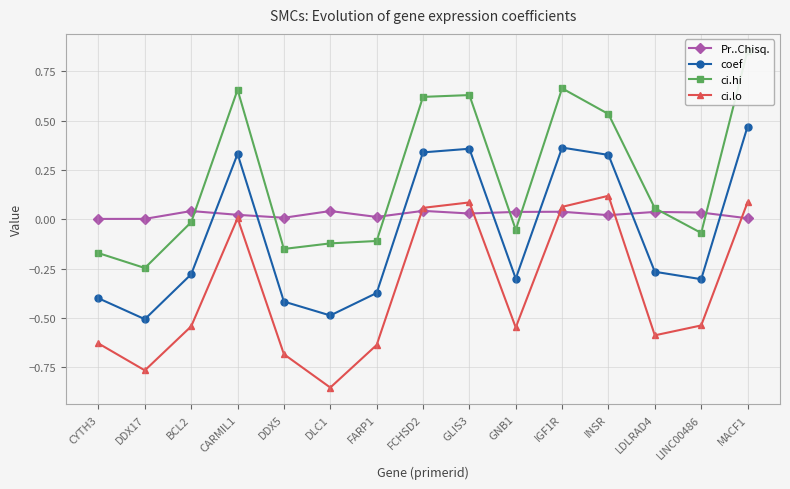

Is the value of coef at DLC1 greater than the value of ci.hi at CYTH3?

No